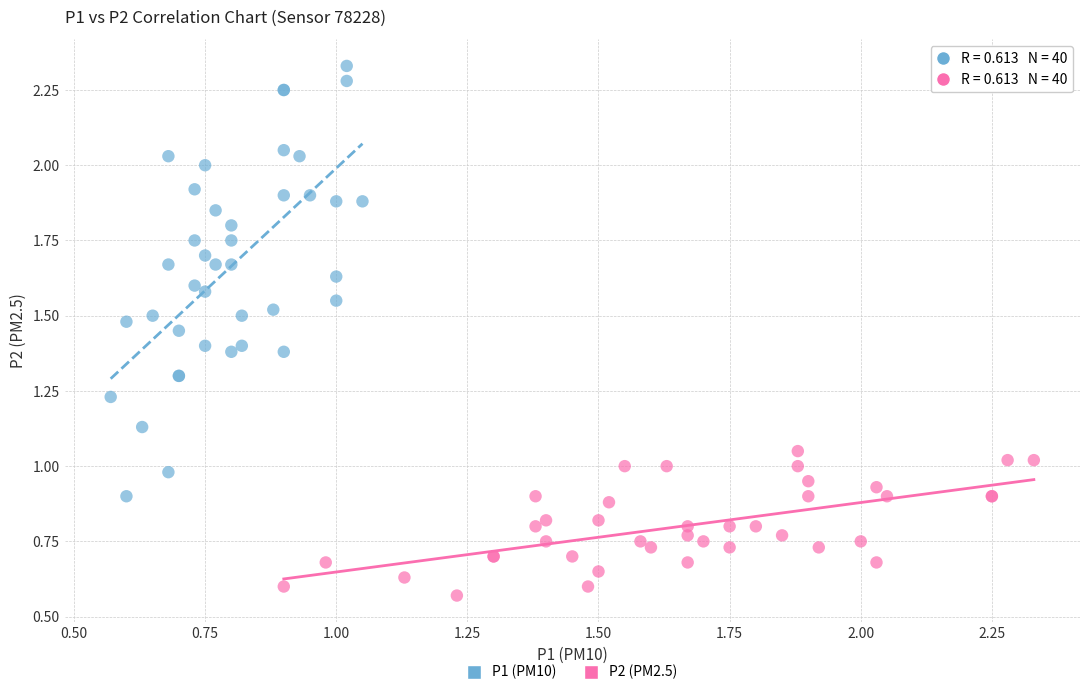

Which series contains the highest Y value?

P1 (PM10)